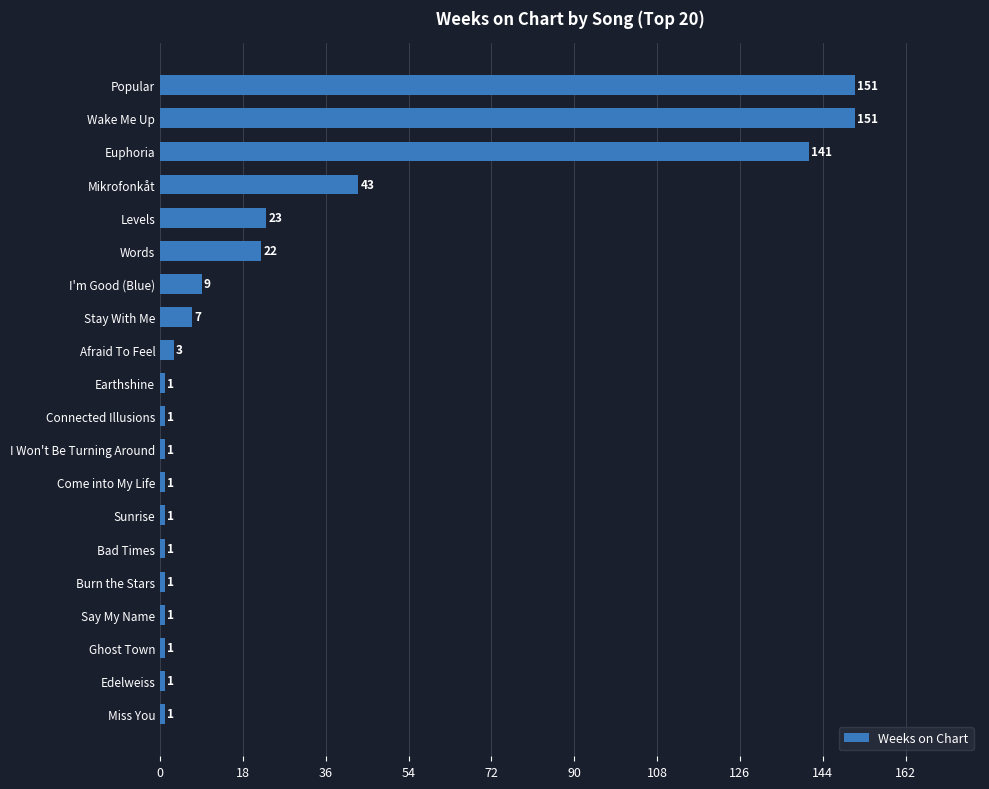

Which has a higher value, Ghost Town or Wake Me Up?

Wake Me Up